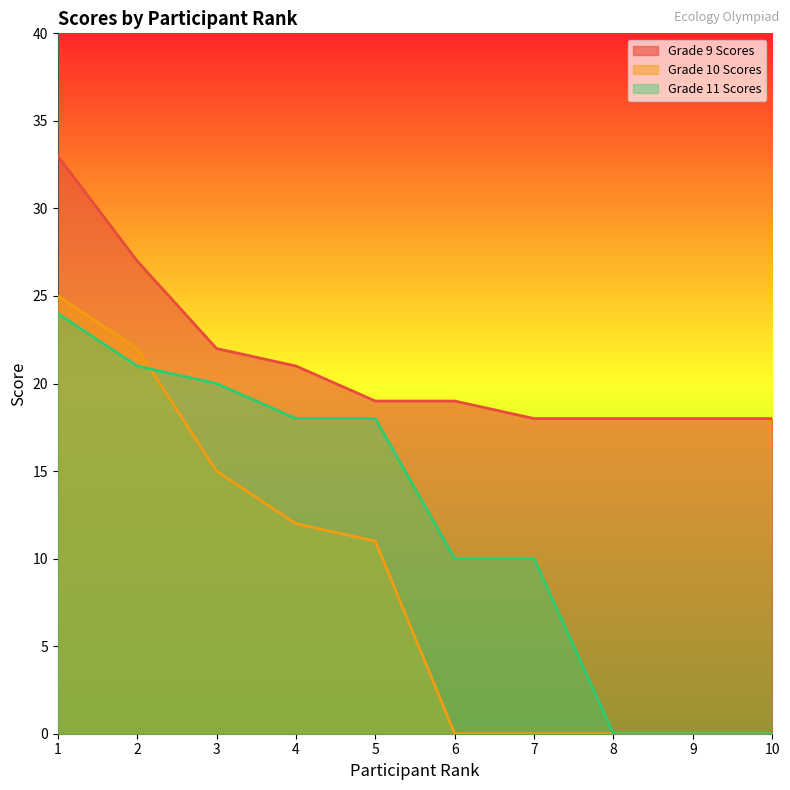

At which label is Grade 11 Scores closest to 12?

6